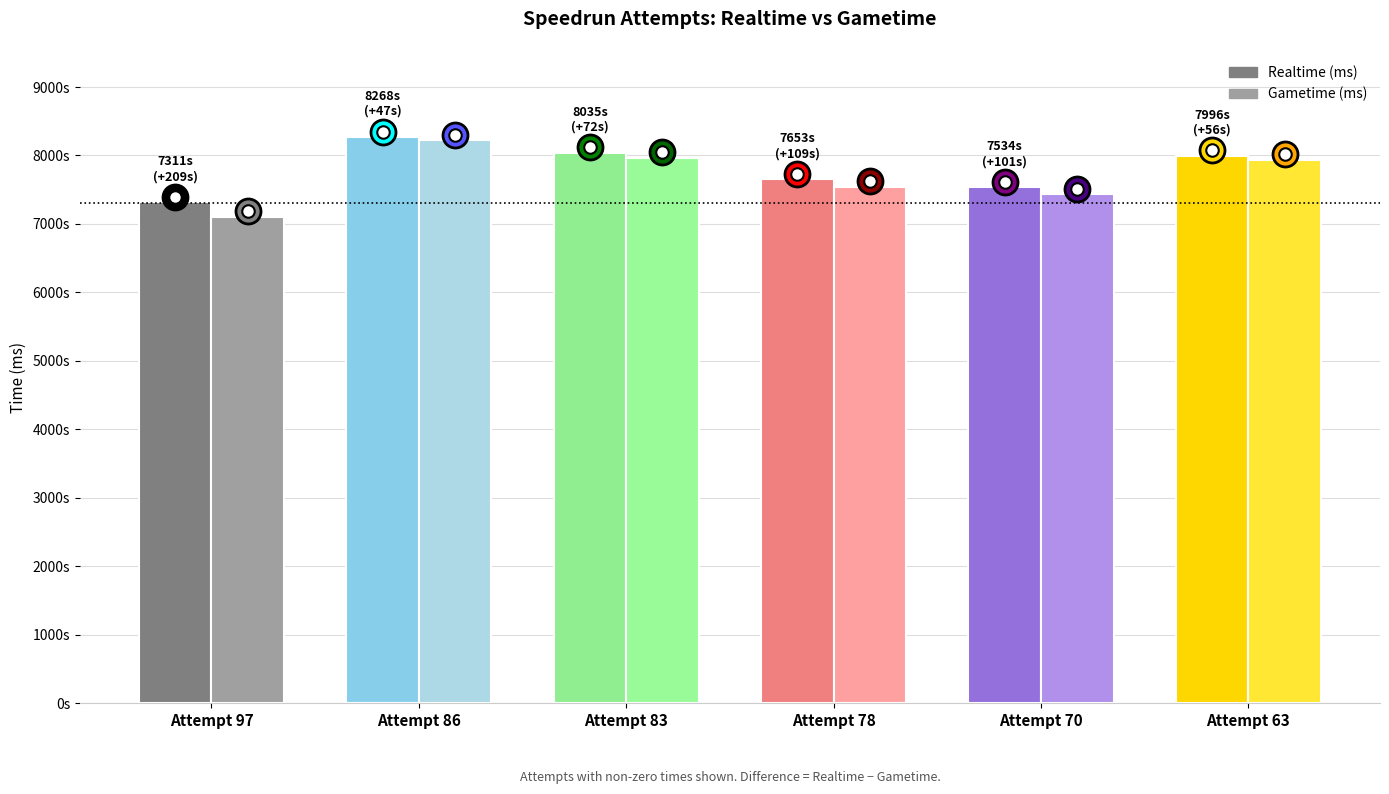

Count the number of categories in the chart.

6